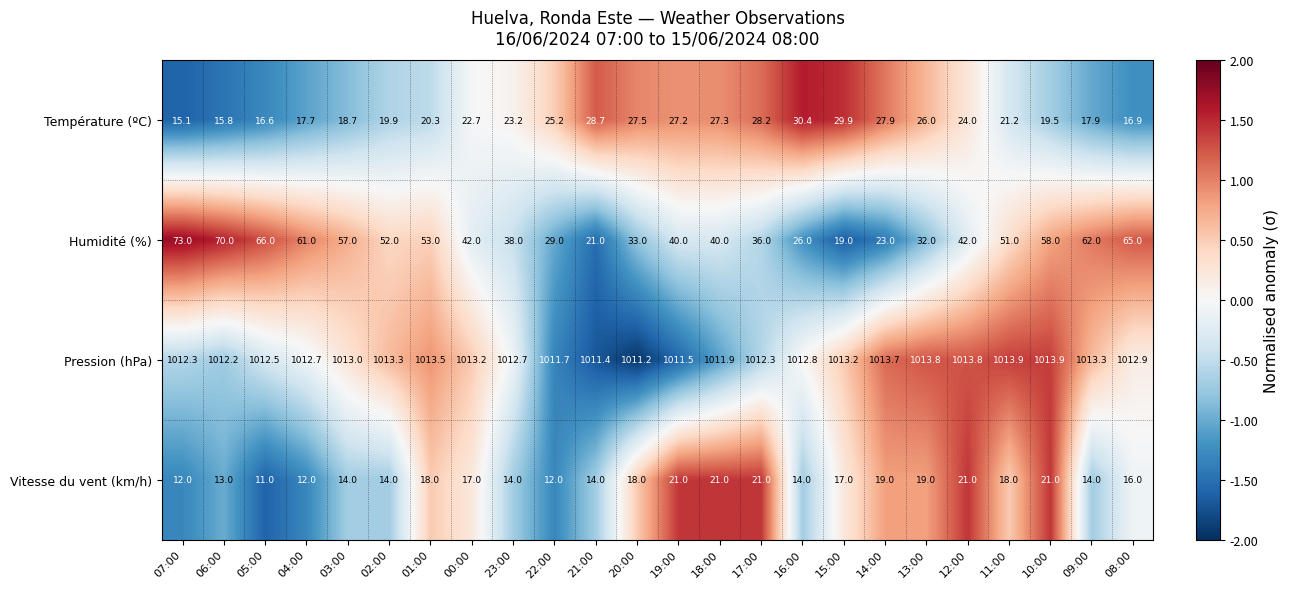

True or false: Vitesse du vent (km/h) has a value of 14.0 at 16:00.

True